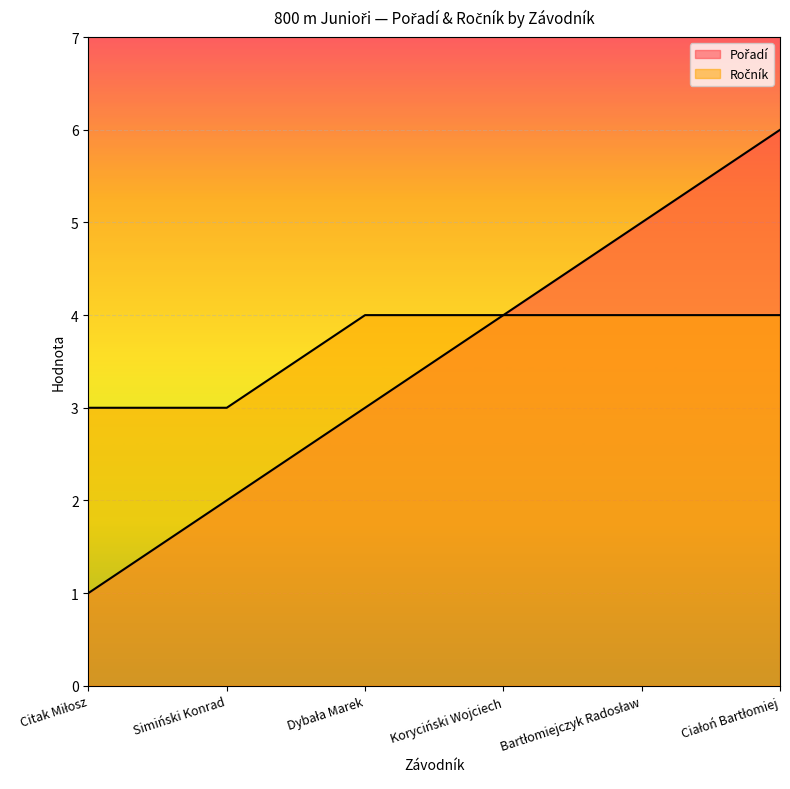

At which label is Ročník closest to 3?

Citak Miłosz